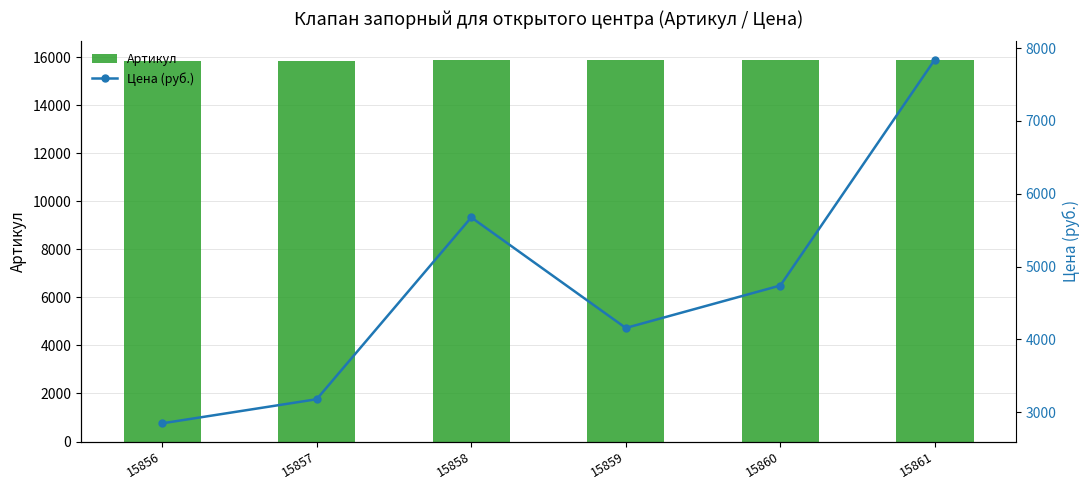

At which category is the sum across all series the highest?

15861